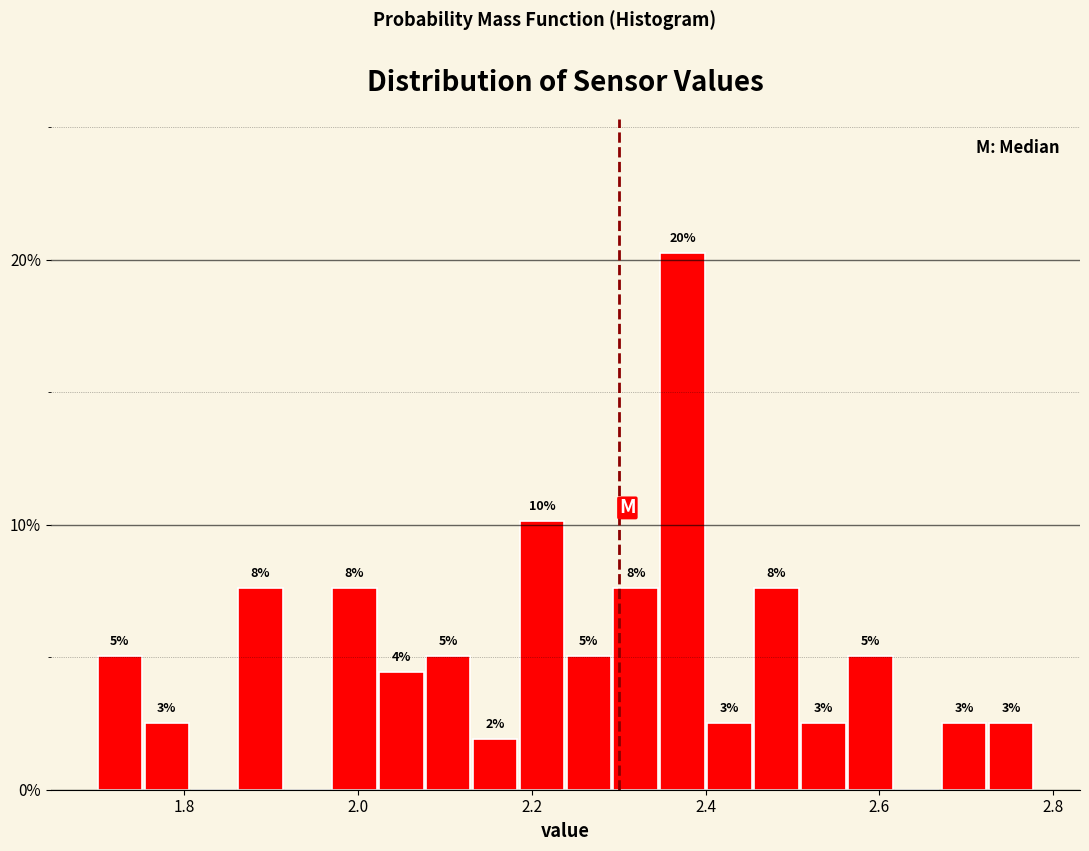

Around what value on the x-axis is the tallest bar? Give the approximate position of its centre, as read against the axis.

2.38